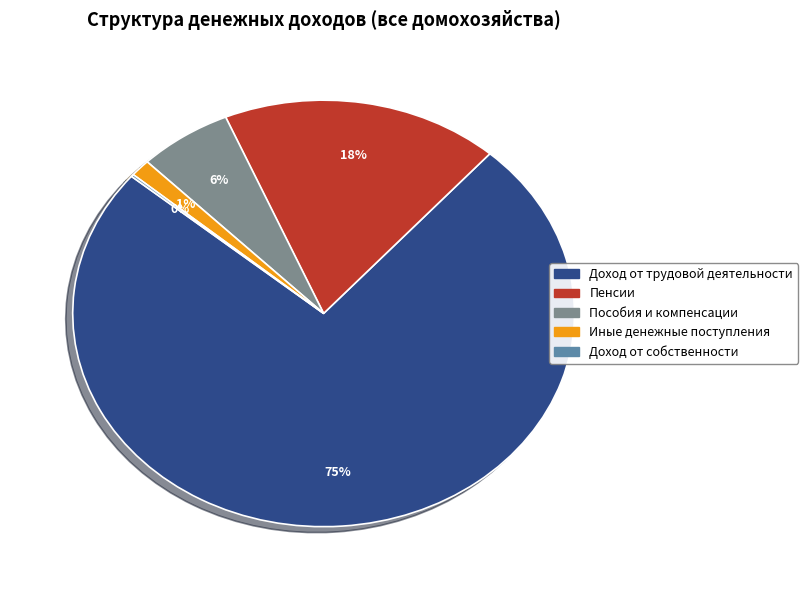

What percentage is the Доход от трудовой деятельности slice, to the nearest percent?

75%